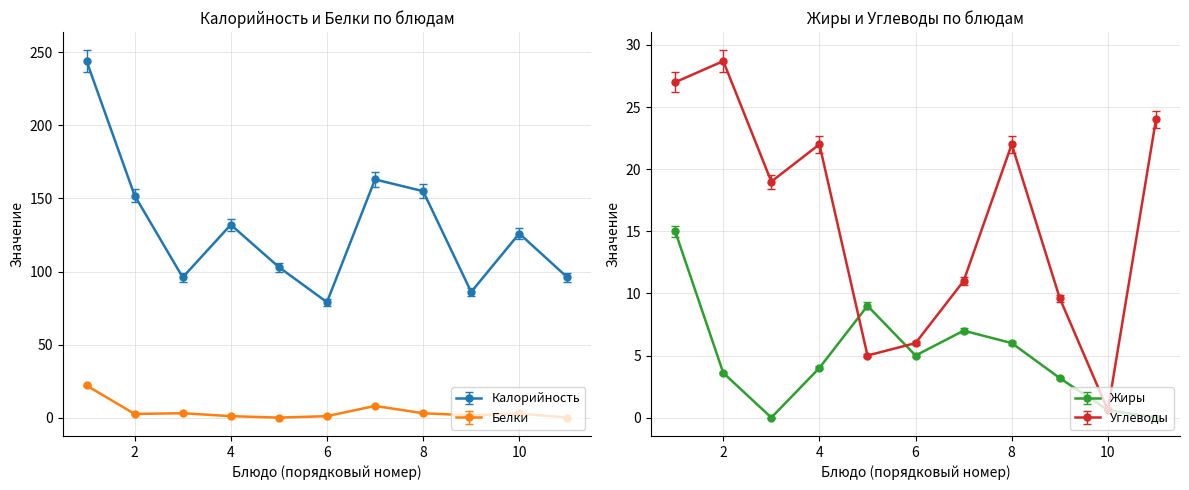

True or false: Калорийность has a value of 111.6 at Котлеты рыбные.

False